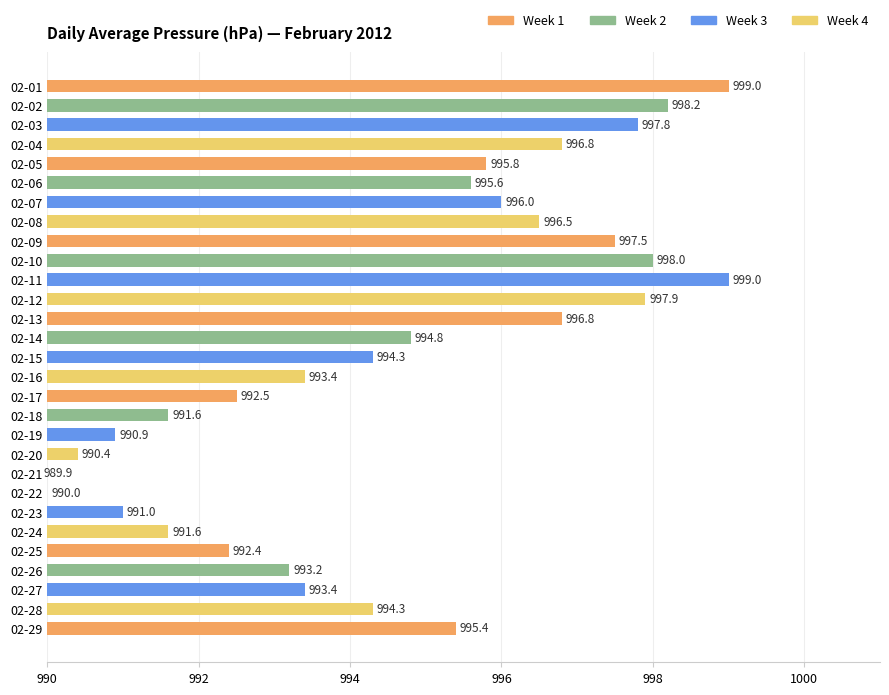

Is it true that the value at 02-08 is 996.5?

True